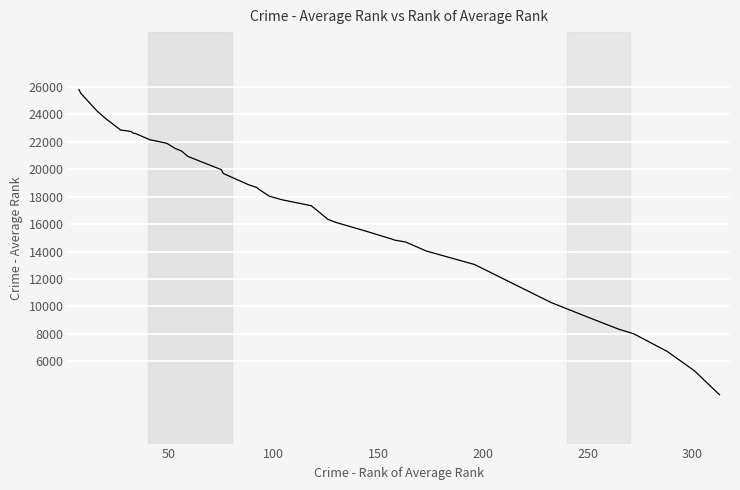

What is the difference between the maximum and minimum values?

22257.0